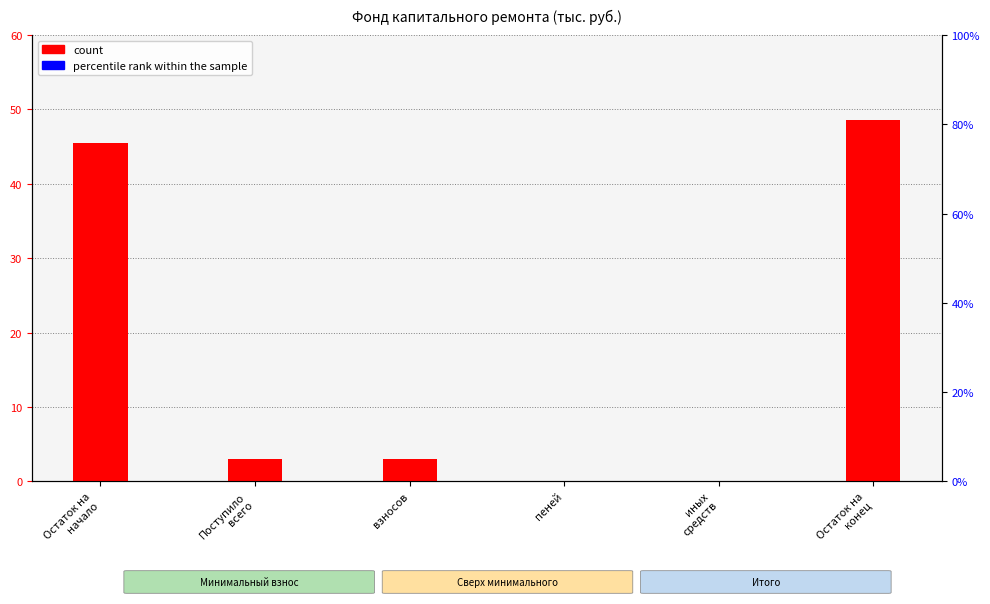

What position from the right is Поступило
всего?

5